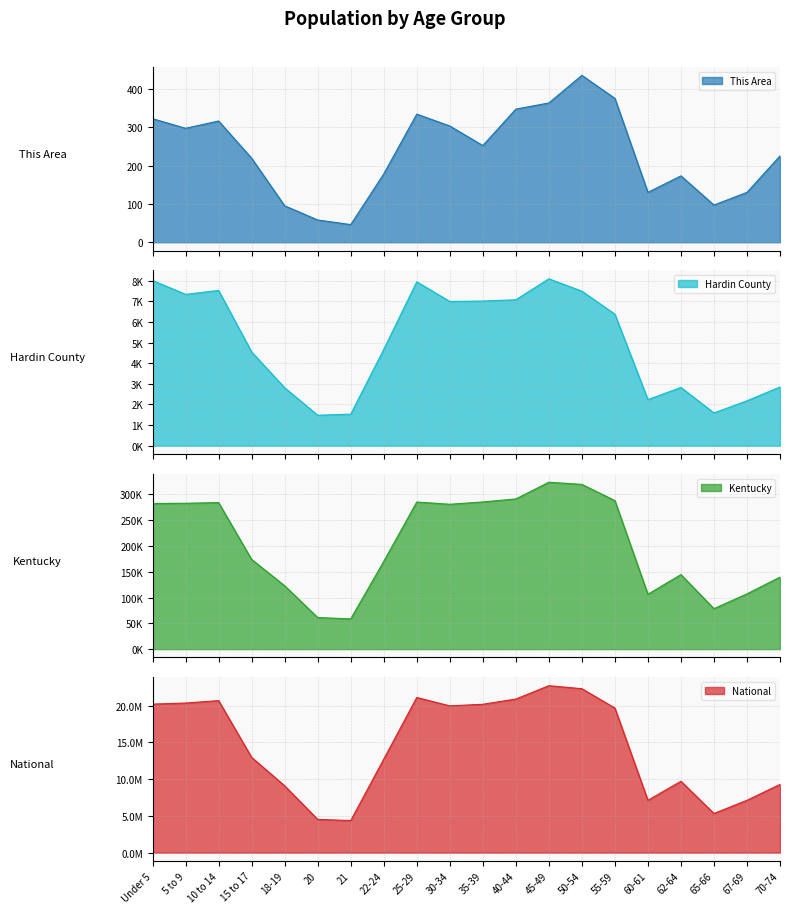

Does the chart display data point markers on the line(s)?

No